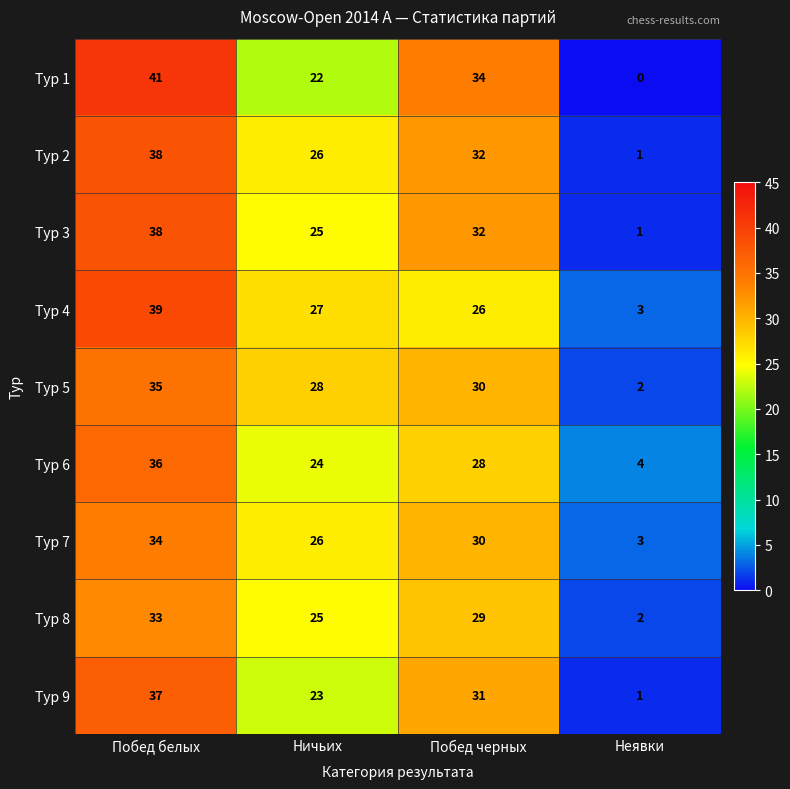

The value of Тур 9 at Побед черных is 31. True or false?

True